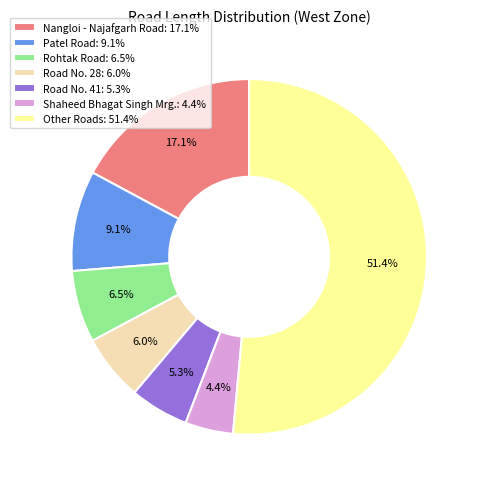

Does any single category account for the majority?

Yes